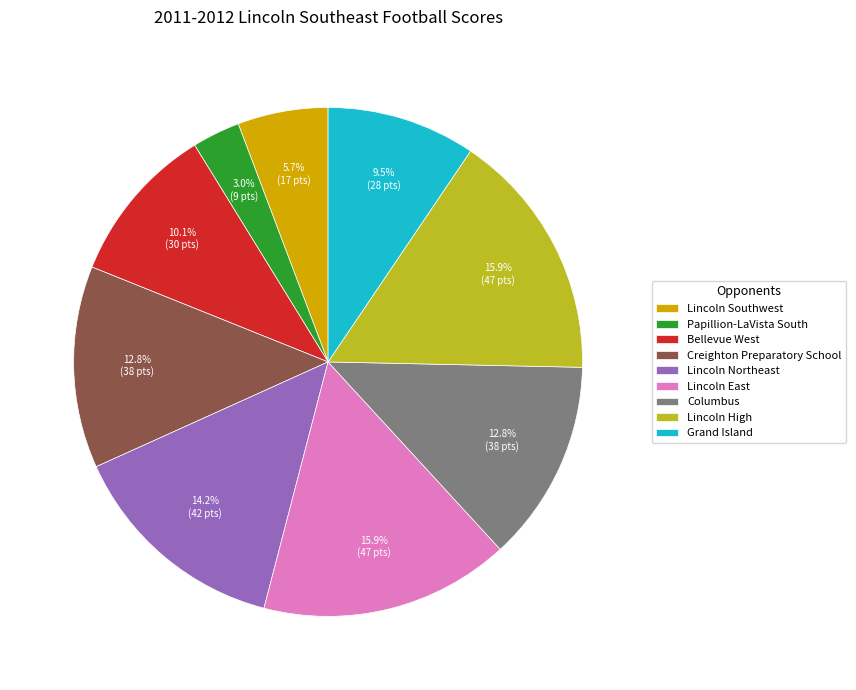

Which category has the smallest portion of the pie?

Papillion-LaVista South